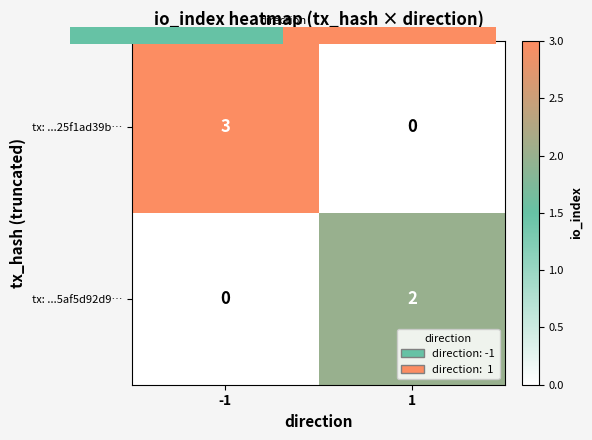

How many data points in tx: ...25f1ad39b… are less than 3?

1